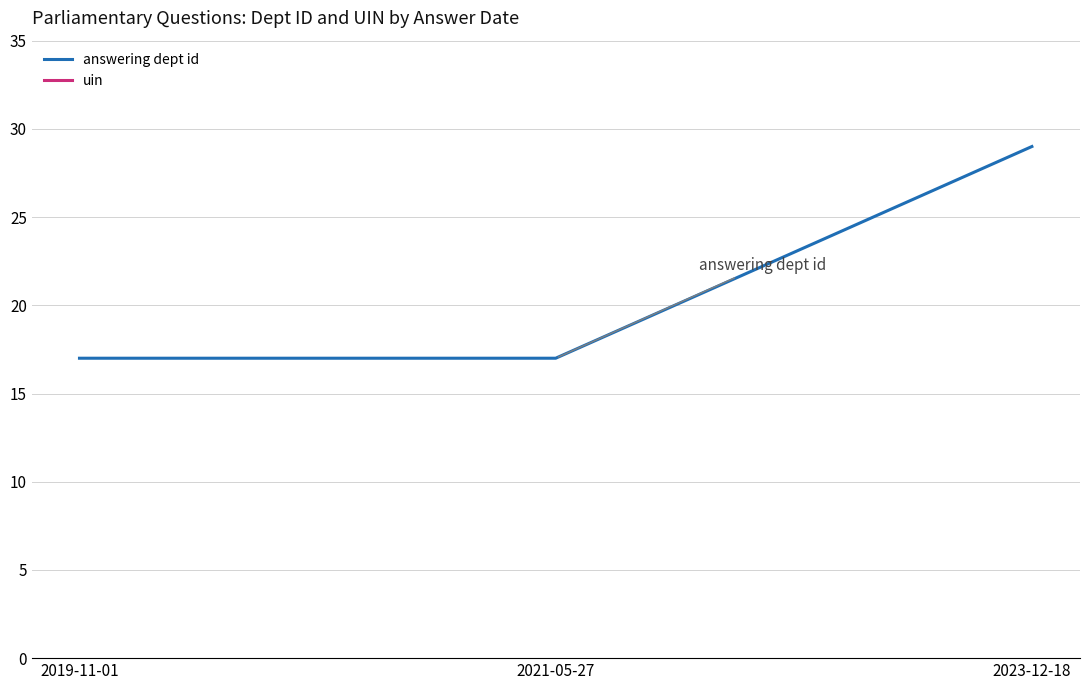

What position from the left is 2019-11-01?

1